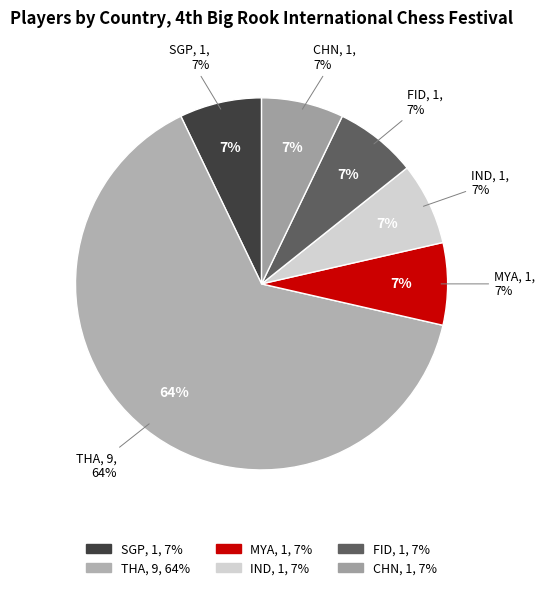

True or false: SGP accounts for 21% of the total.

False